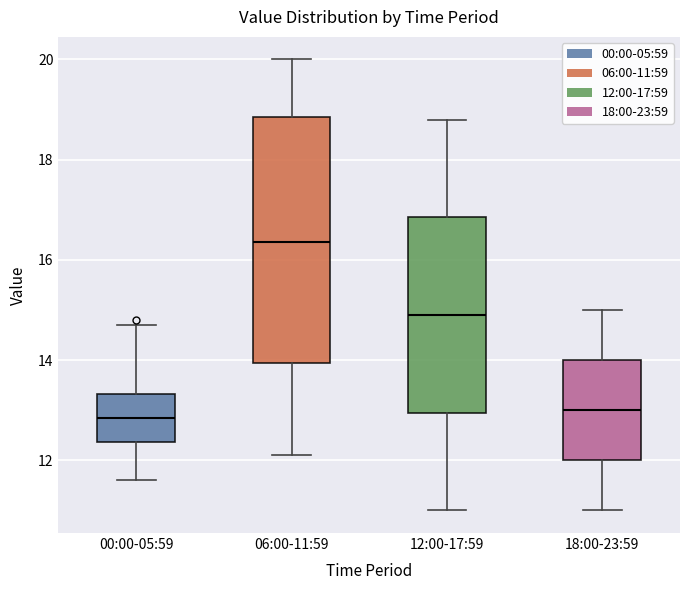

Which box is the tallest, from its lower edge to its upper edge?

06:00-11:59